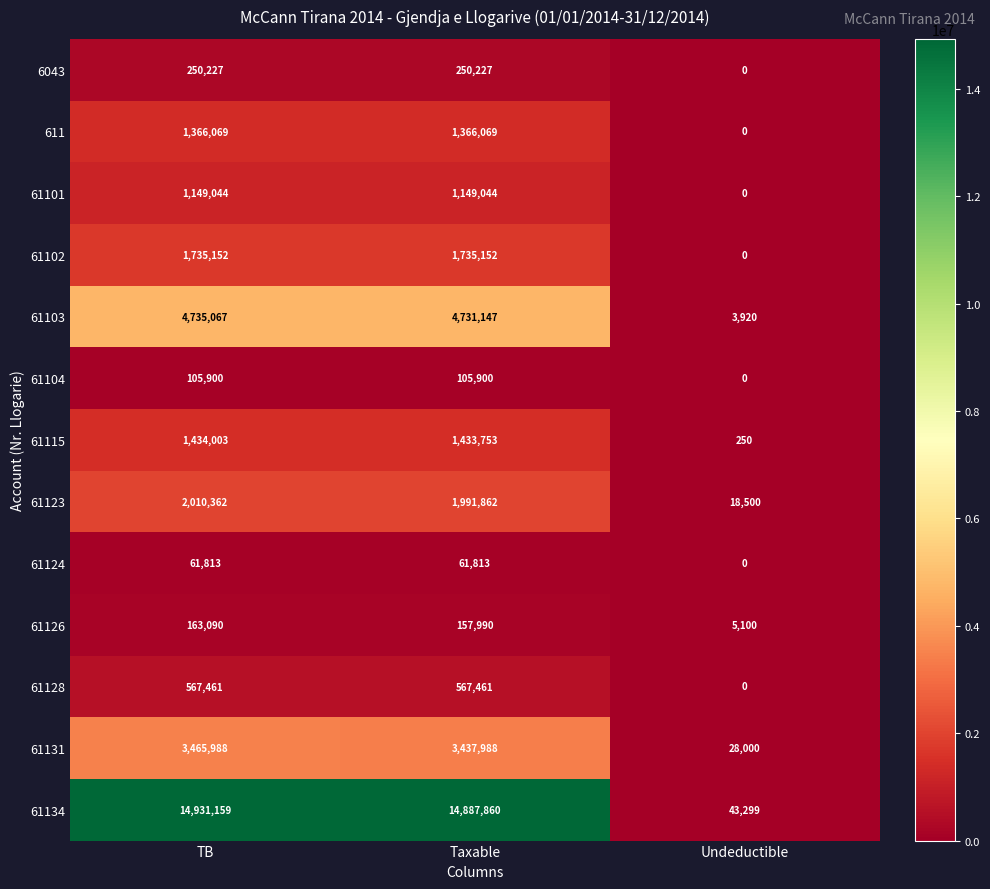

How many positive values does the 61101 series have?

2